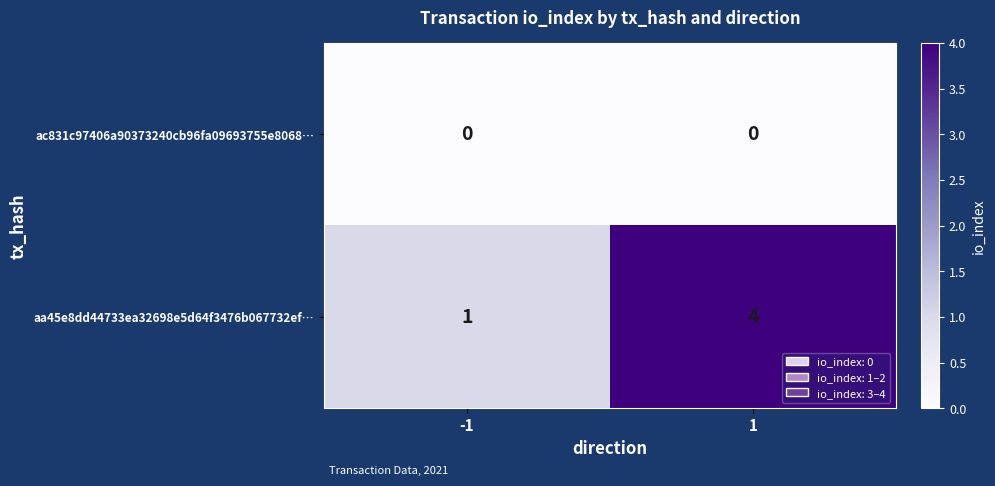

Between -1 and 1, which series saw the biggest shift?

aa45e8dd44733ea32698e5d64f3476b067732ef…